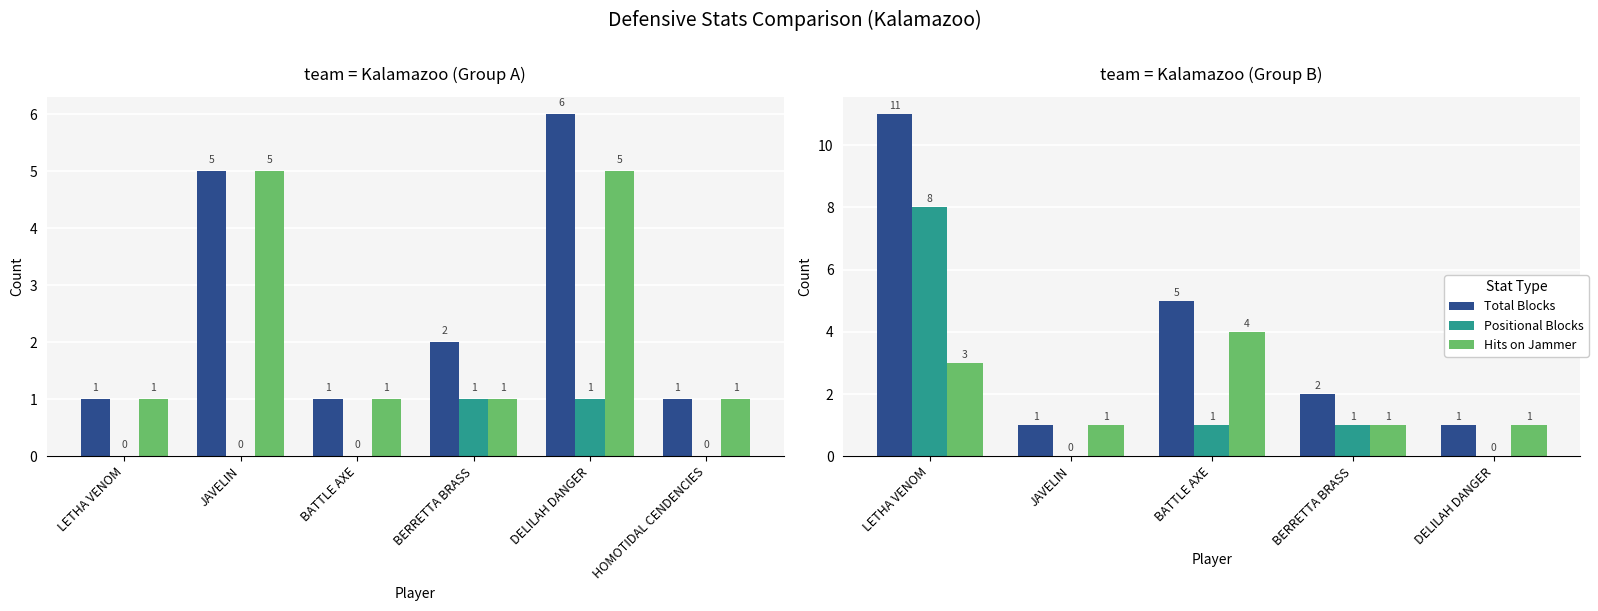

Which series has the largest total across all categories?

Total Blocks